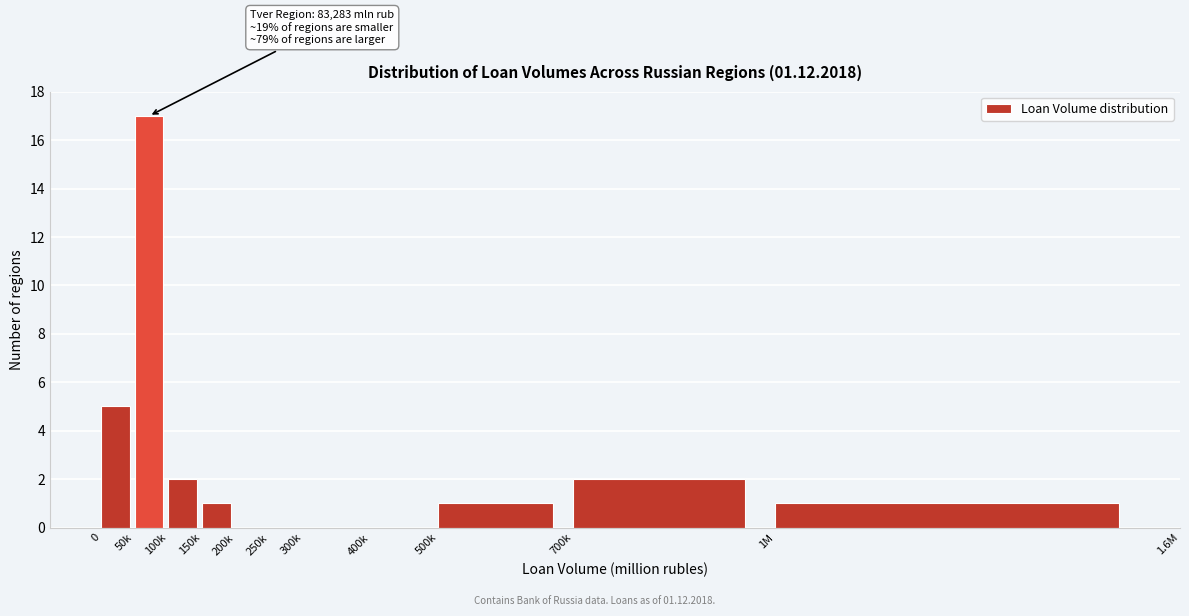

Reading left to right, transcribe all the data shown in this chart.

0=5	50k=17	100k=2	150k=1	200k=0	250k=0	300k=0	400k=0	500k=1	700k=2	1M=1